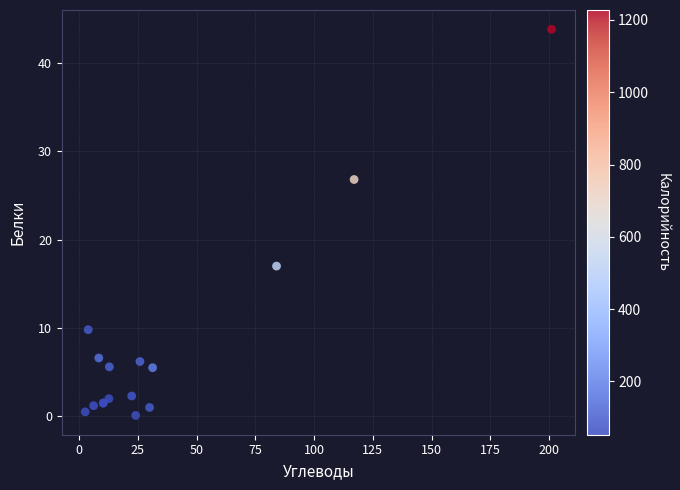

What Y value in the scatter plot is closest to 21?

17.0